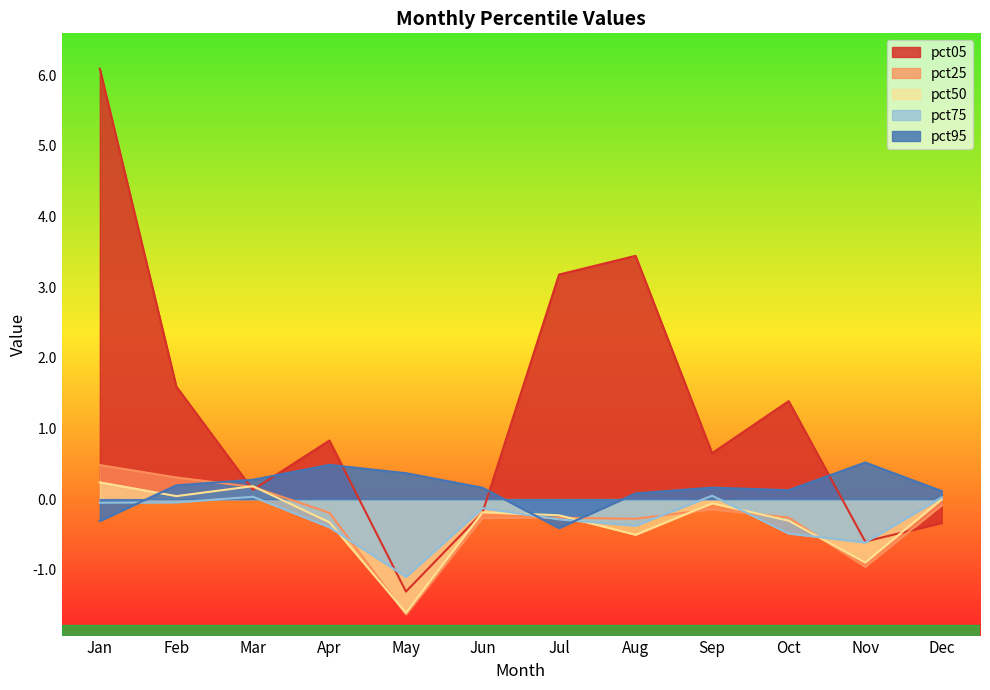

Does the chart have visible grid lines?

No